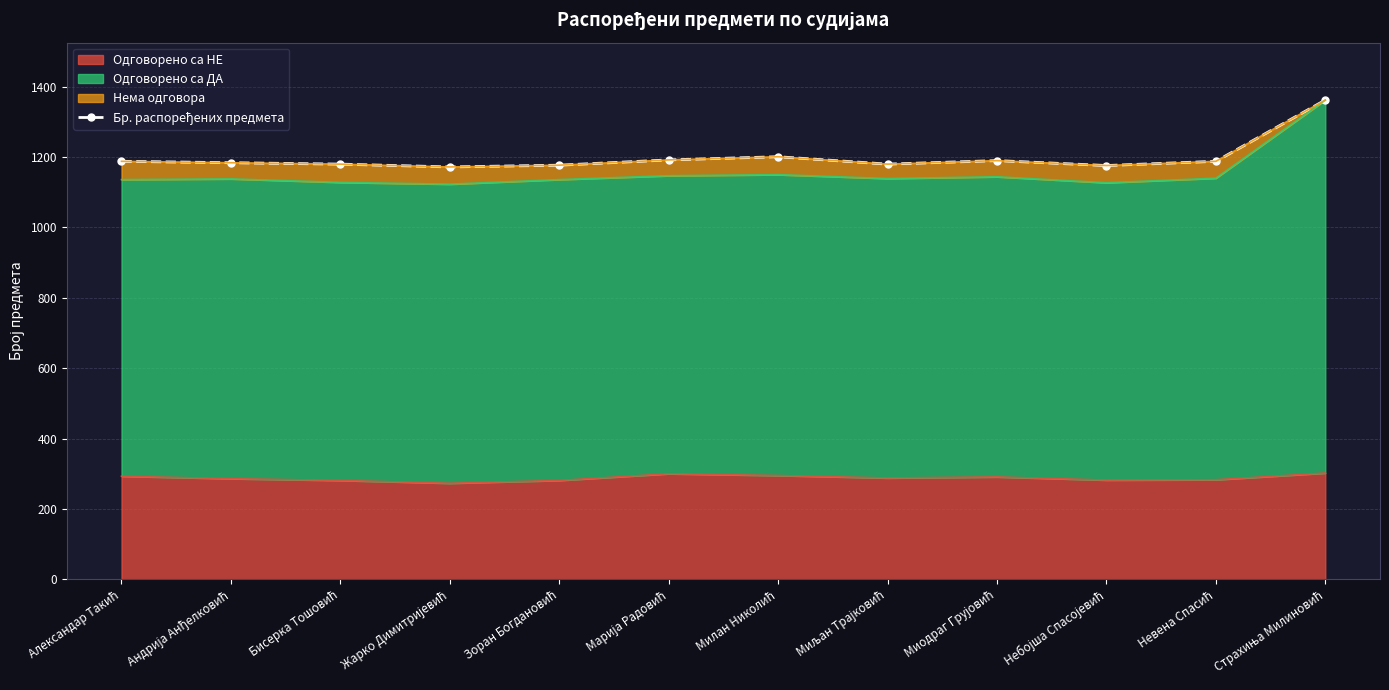

At which label is the value closest to 1267?

Милан Николић